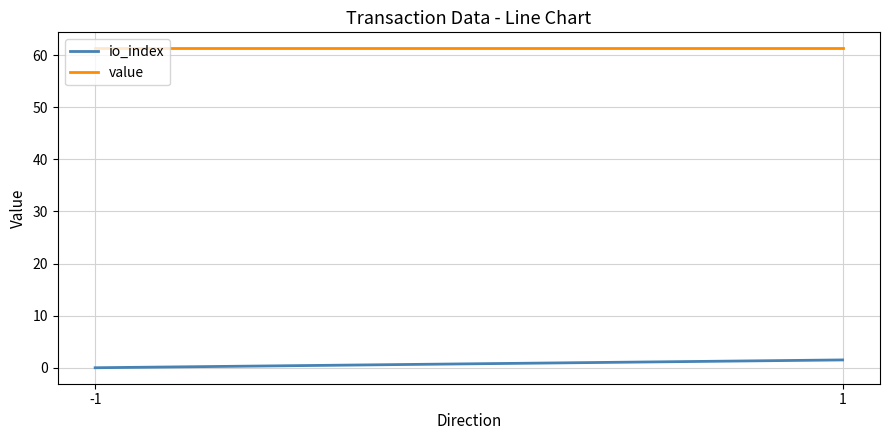

How many data points does each series have?

2